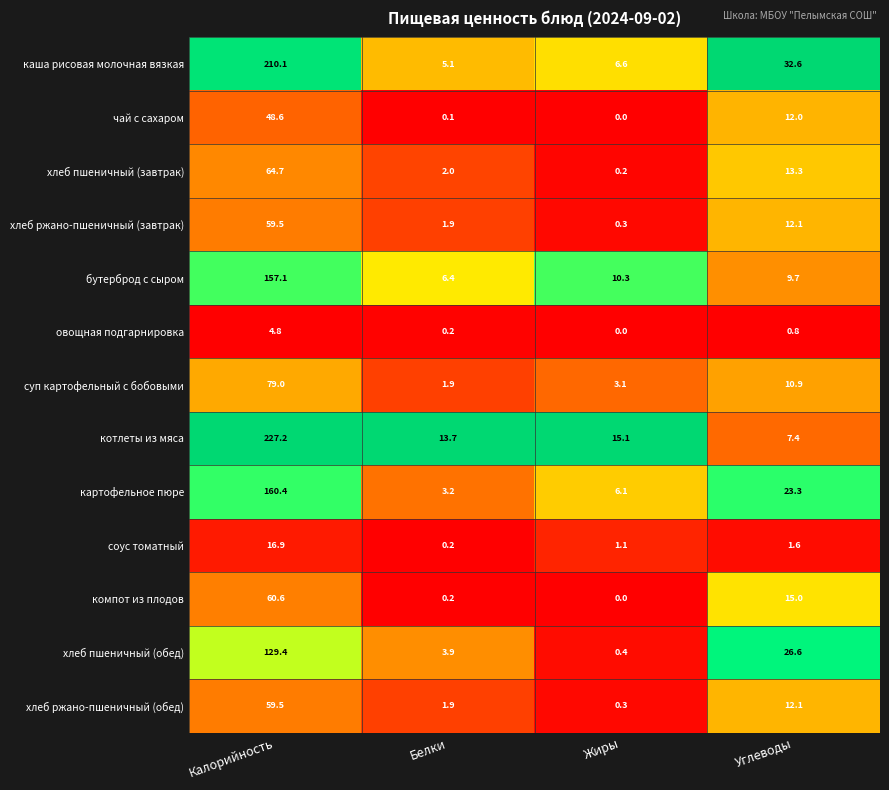

The value of суп картофельный с бобовыми at Калорийность is 79.0. True or false?

True